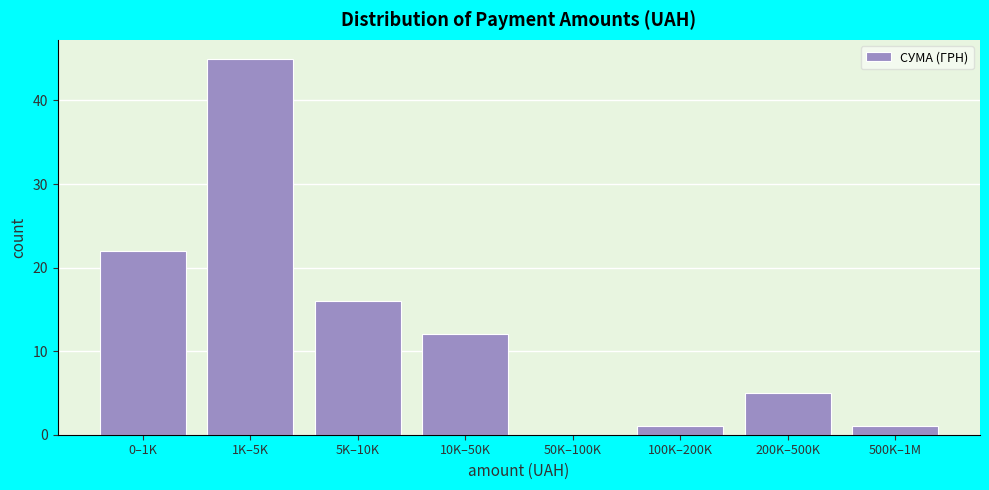

Reading left to right, what are all the values shown in this chart?

0–1K=22	1K–5K=45	5K–10K=16	10K–50K=12	50K–100K=0	100K–200K=1	200K–500K=5	500K–1M=1